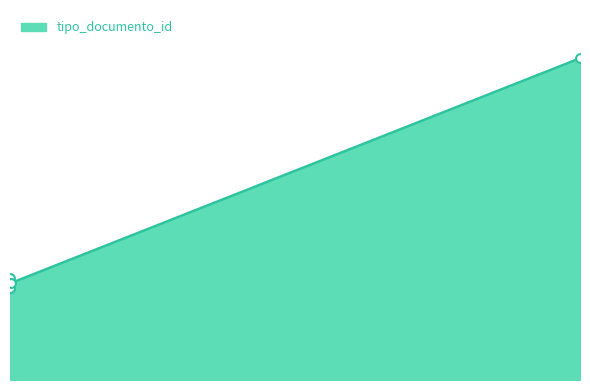

What is the change in value from 2023-03-28 14:24:01 to 2023-04-21 16:36:25?

+85